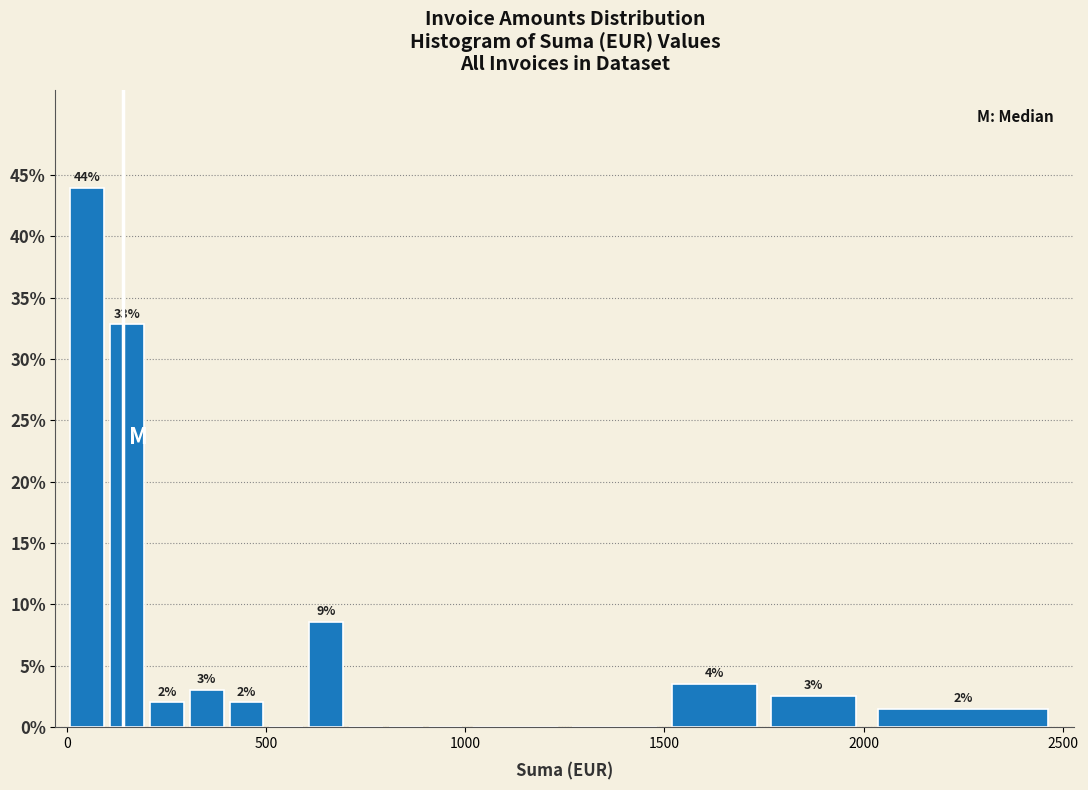

Read against the x-axis, roughly where is the centre of the tallest bar?

50